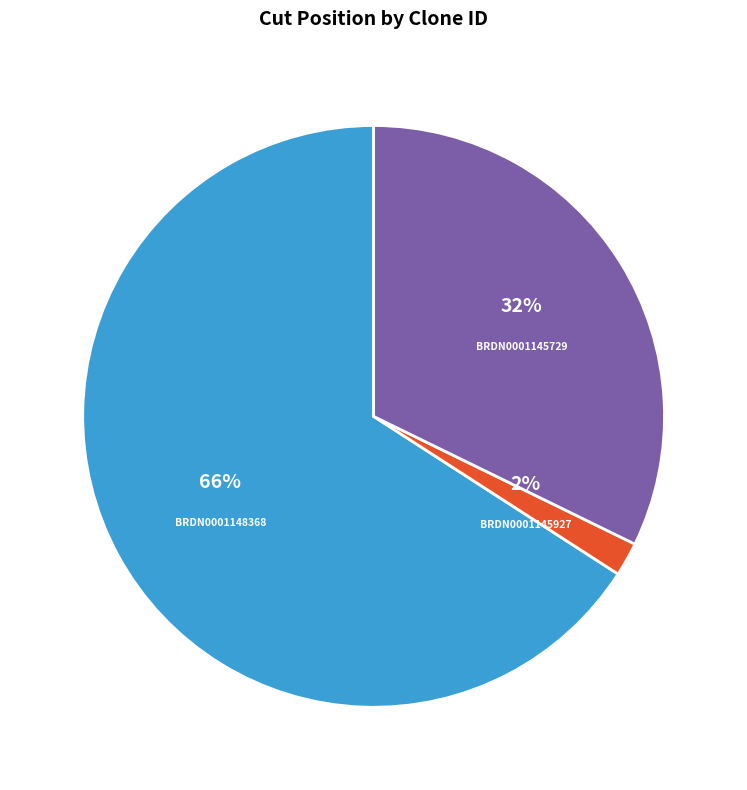

To the nearest percent, what portion does BRDN0001145729 represent?

32%